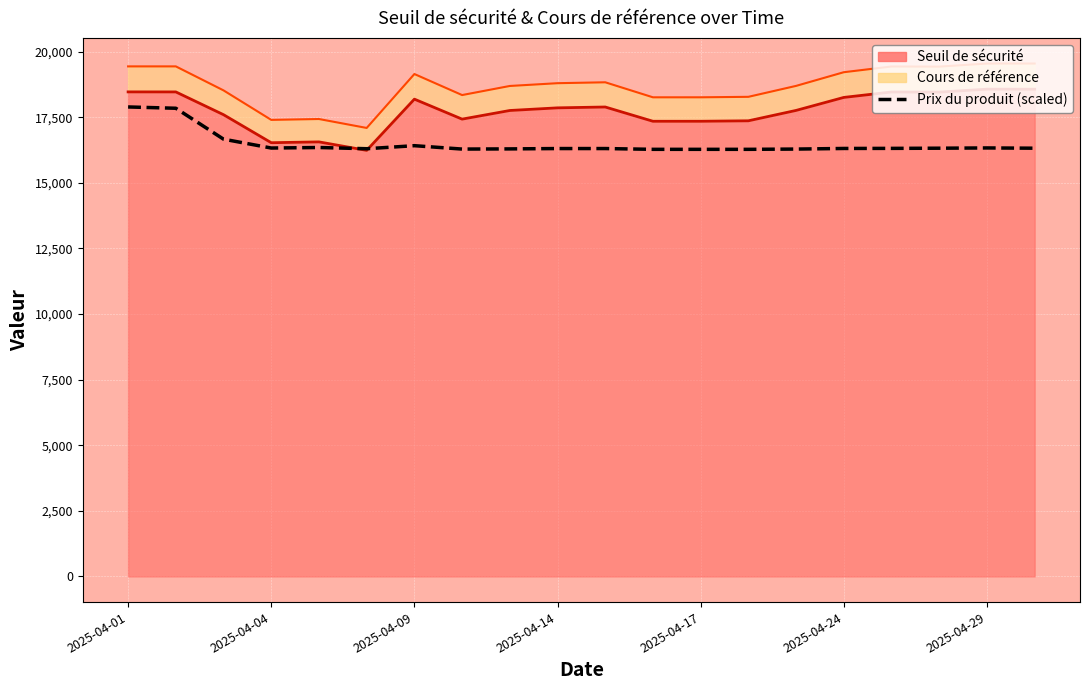

What is the difference between the maximum and minimum values?

1614.8